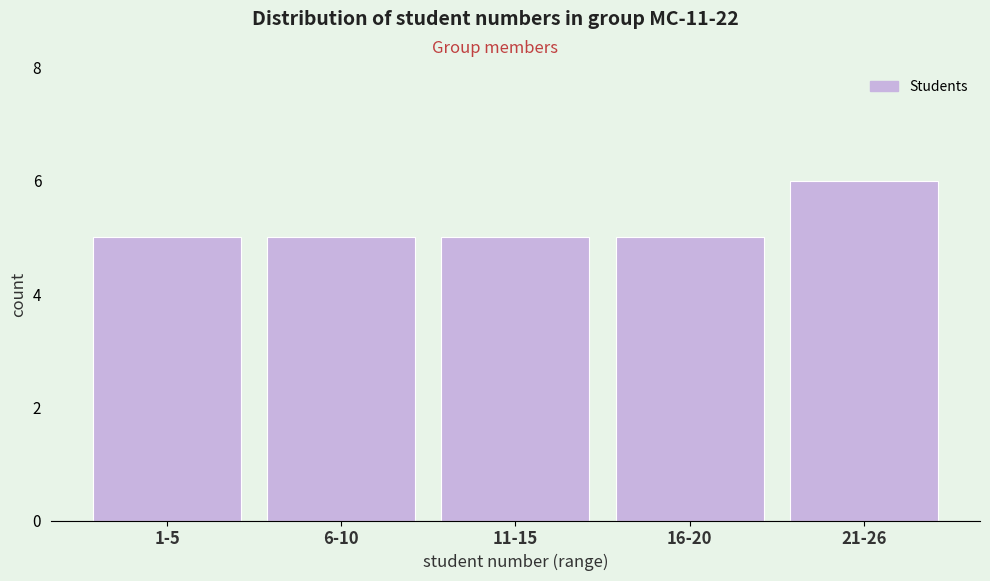

Reading left to right, list all the values displayed in this chart.

5	5	5	5	6